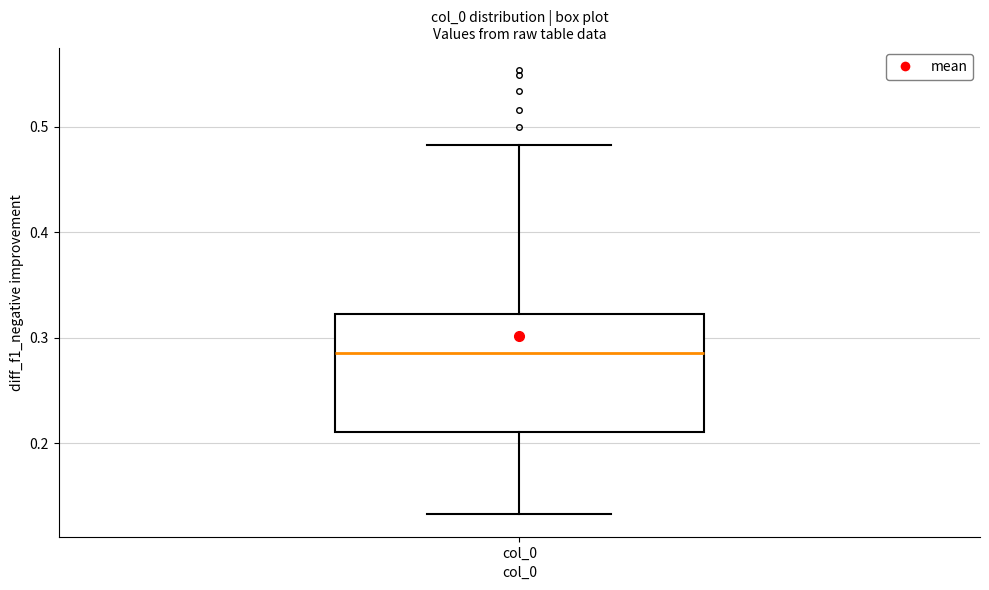

Read this box plot against the y-axis: the position of the median line, the range covered by the box, and the ends of both whiskers. The values are not printed on the chart, so give them approximately, as read against the axis.

median 0.29, box 0.21 to 0.32, whiskers 0.13 to 0.48